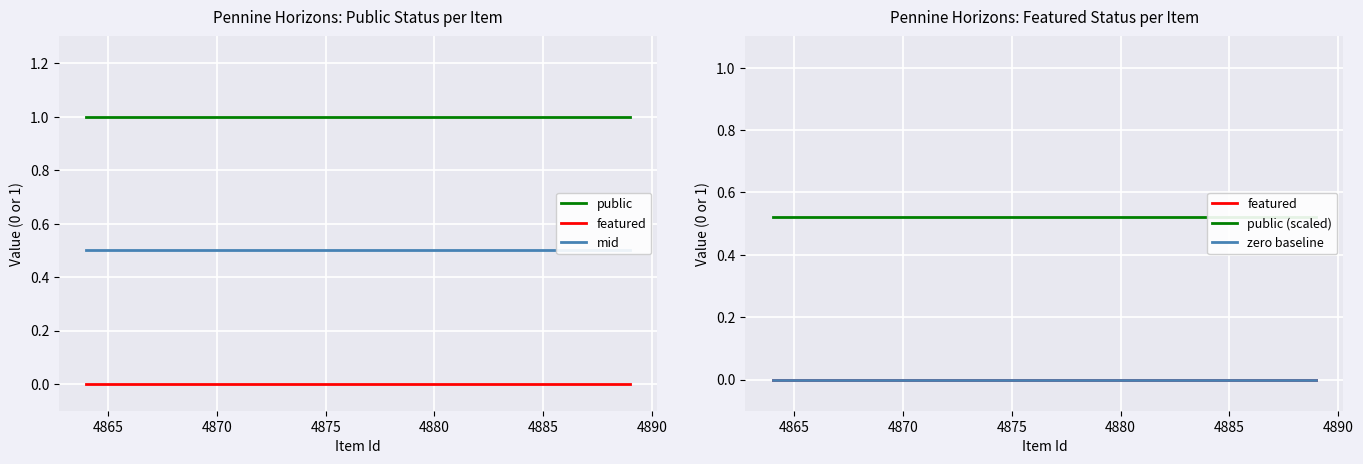

Is the value of mid at 4885 greater than the value of public at 14?

No